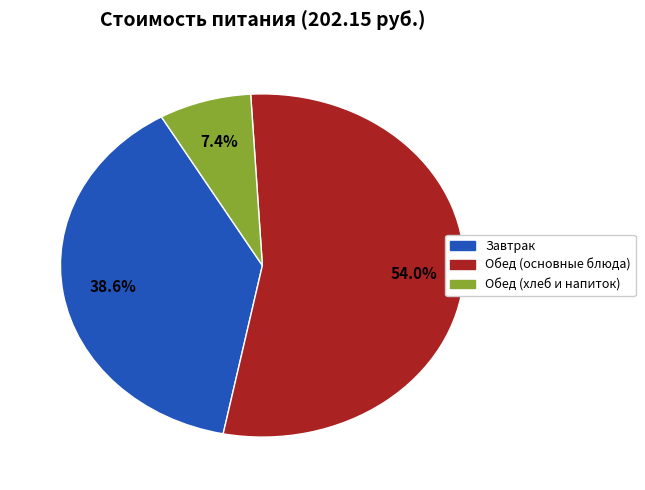

Is there a majority slice in this chart?

Yes